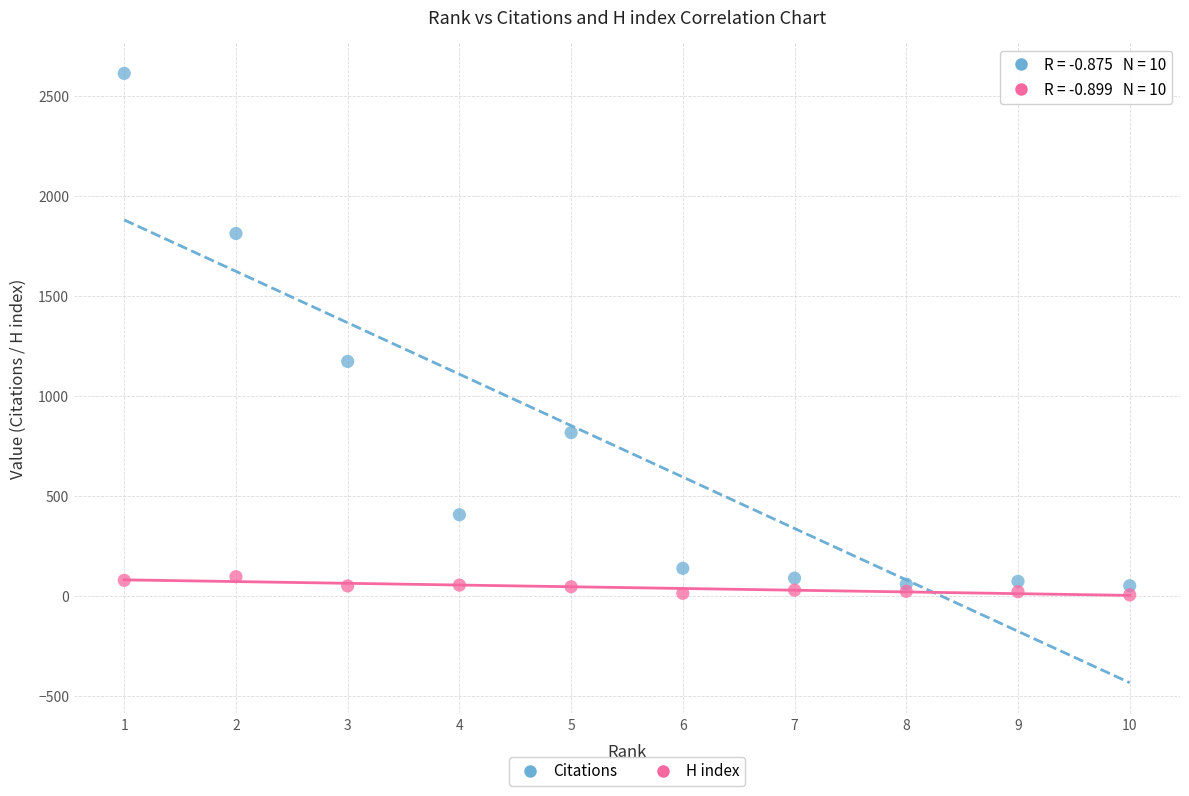

Across all data points, what is the range of Y values (max minus min)?

2609